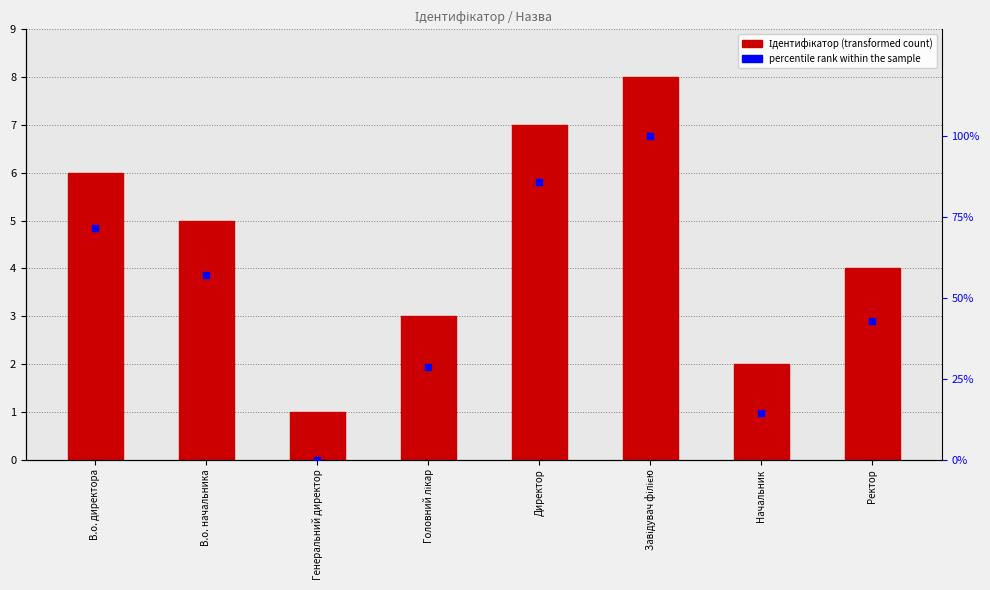

Is the value of Ідентифікатор at Директор greater than the value of percentile rank within the sample at Завідувач філією?

No